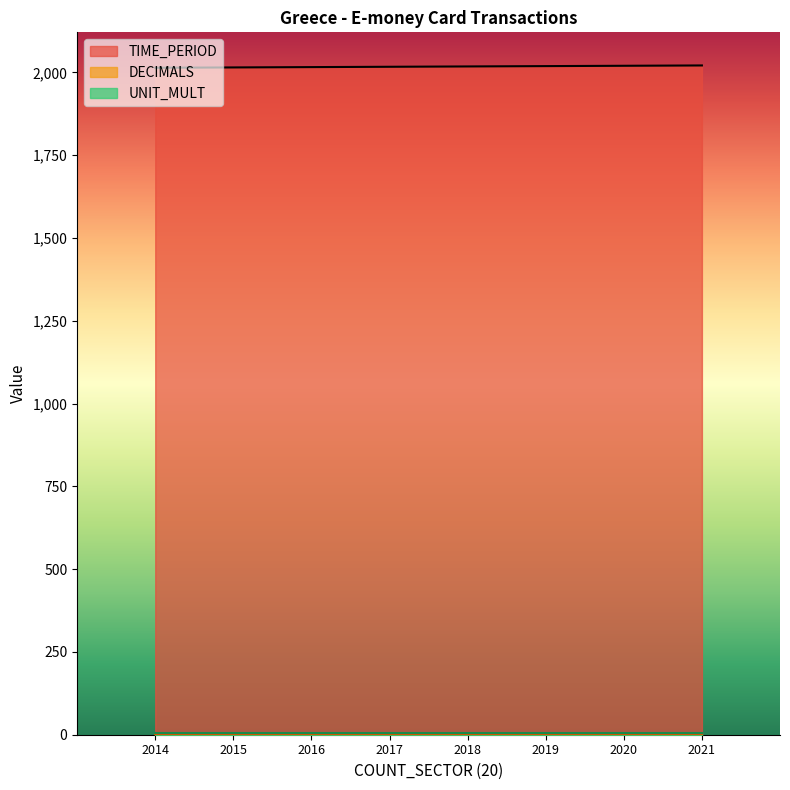

True or false: UNIT_MULT and TIME_PERIOD cross at least once.

False